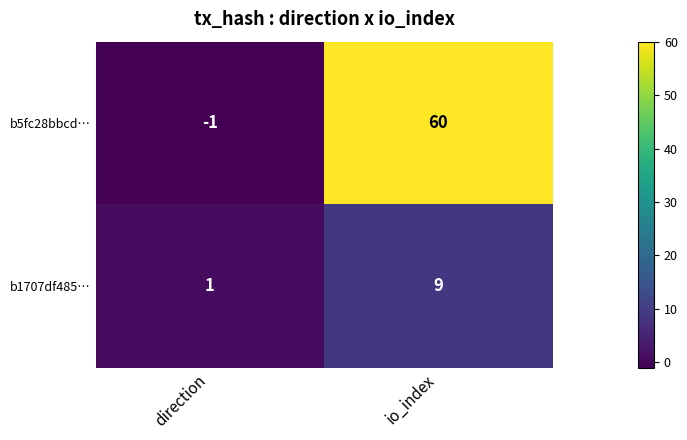

What is the sum of the b1707df485… values at io_index and direction?

10